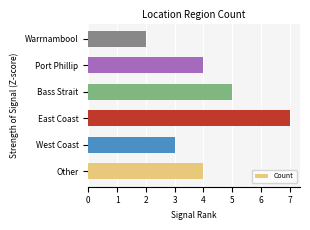

Is it true that the value at Other is 2?

False